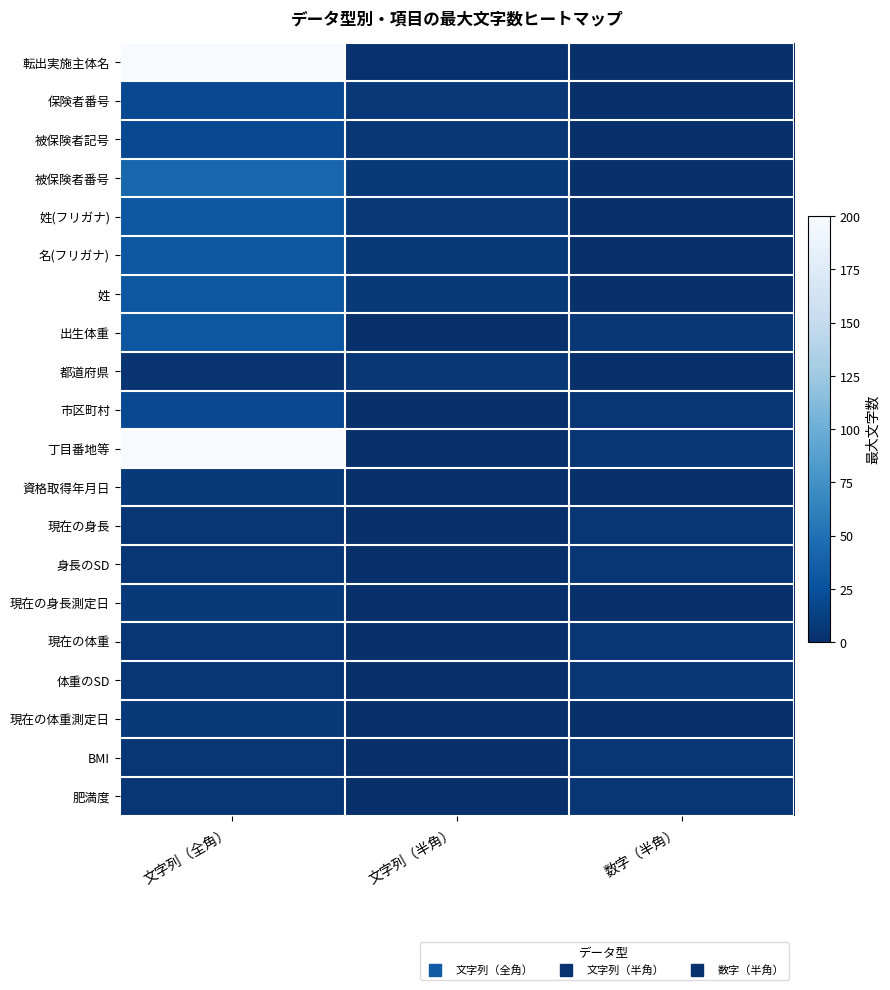

What is the spread (max minus min) of values at 文字列（全角）?

196